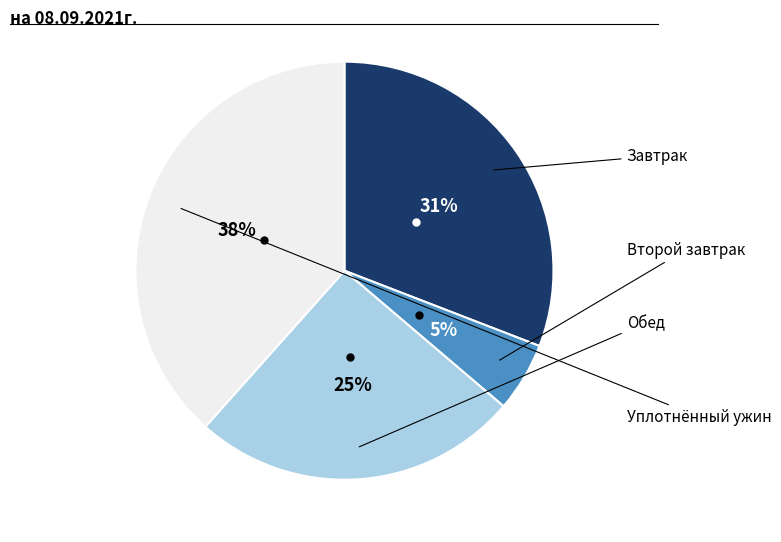

To the nearest percent, what is the difference between the largest and smallest slice percentages?

33%